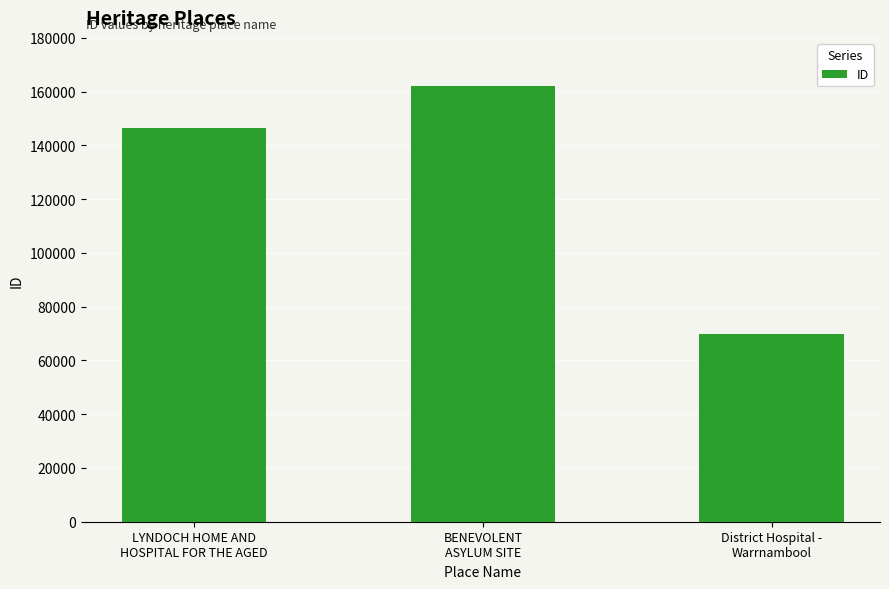

What is the change in value from LYNDOCH HOME AND
HOSPITAL FOR THE AGED to District Hospital -
Warrnambool?

-76707